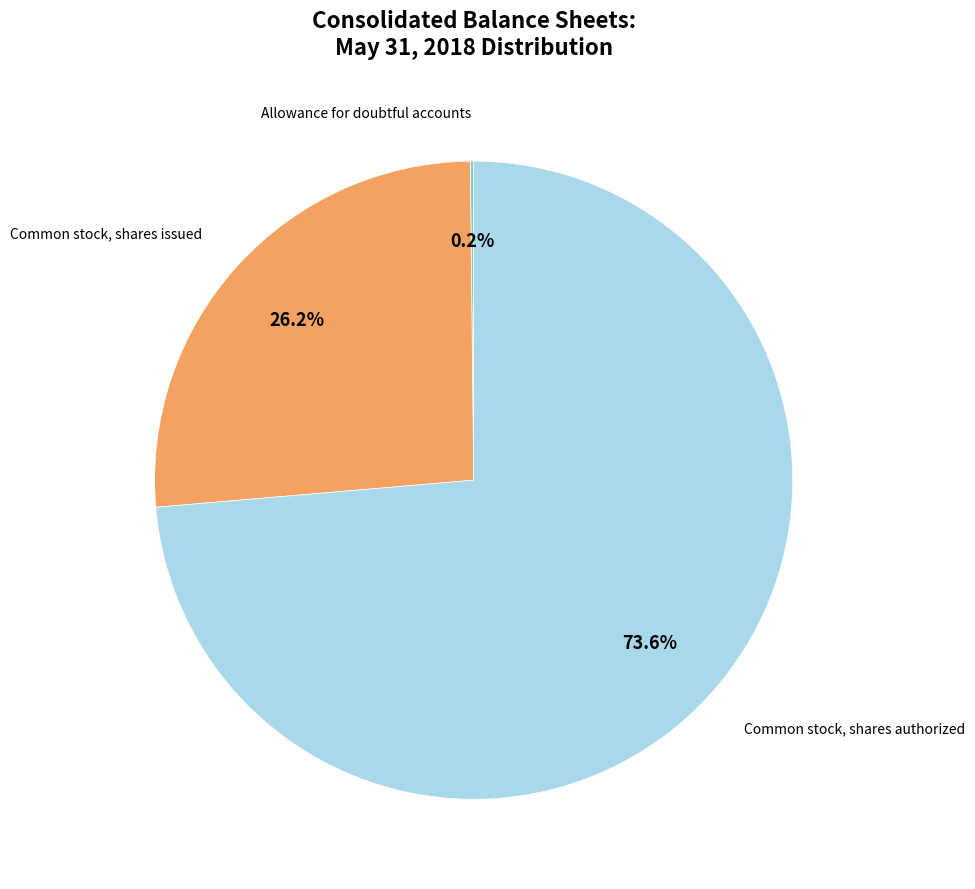

Is there any slice that represents more than half of the pie?

Yes